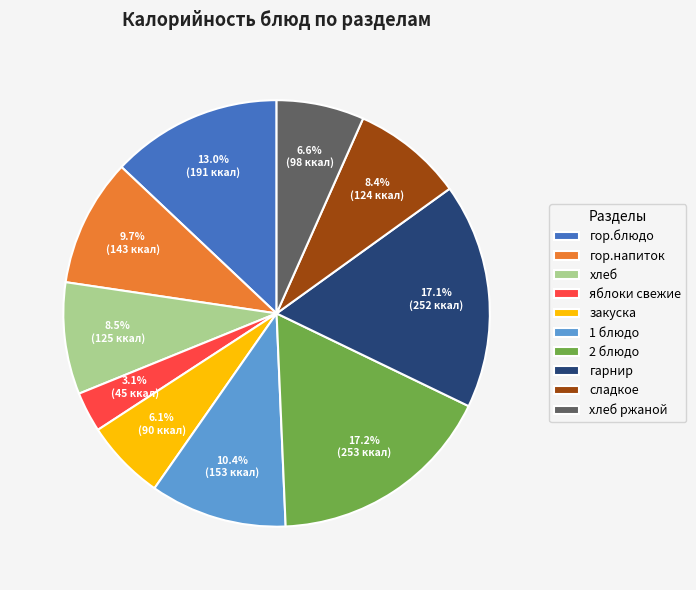

To the nearest percent, what is the difference between the largest and smallest slice percentages?

14%